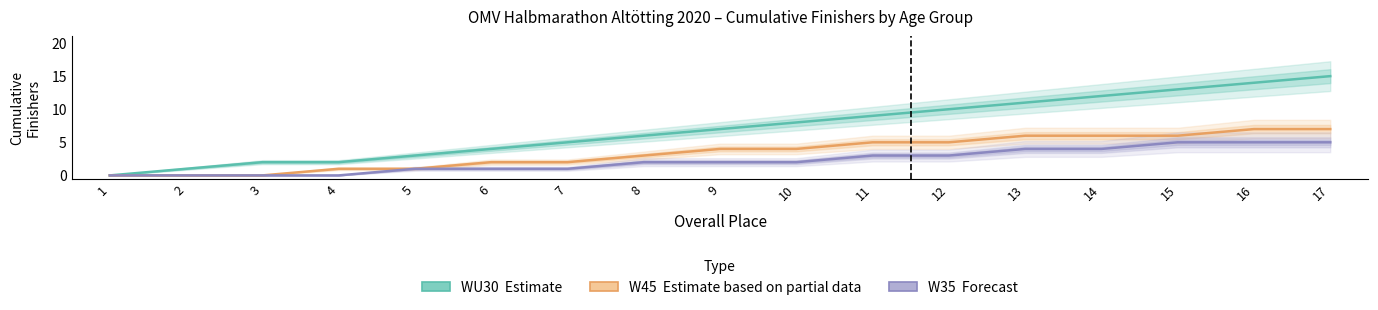

True or false: WU30 (Estimate) has a value of 15 at 17.

True